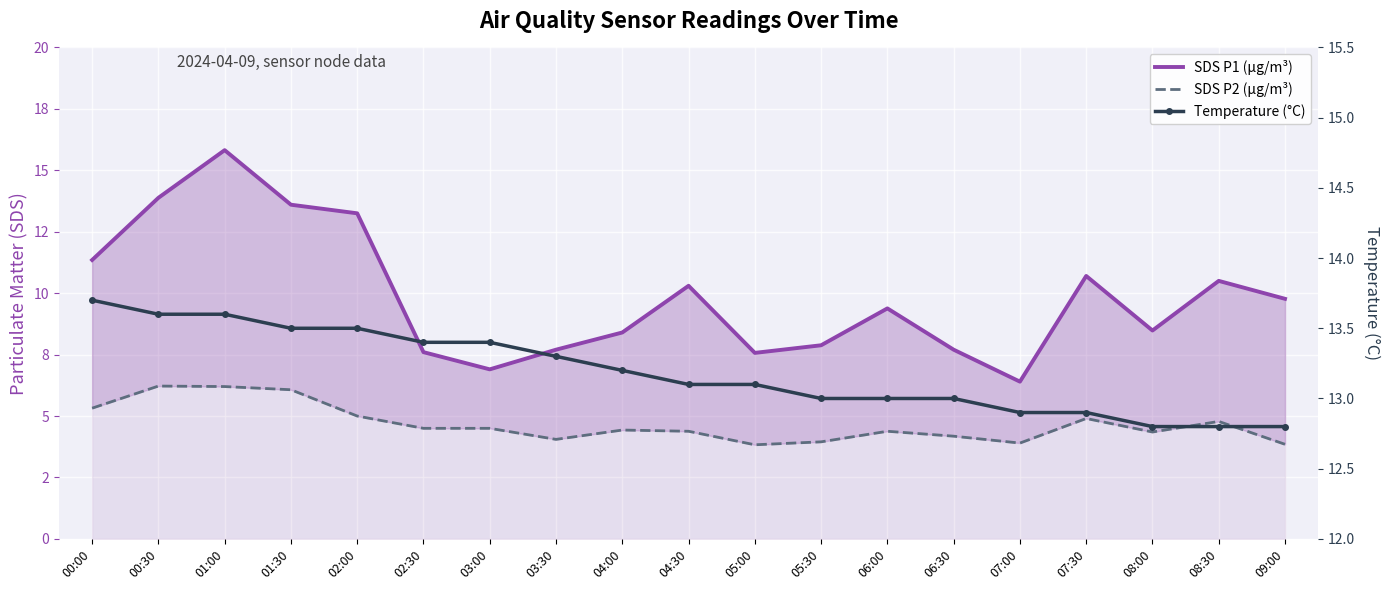

What is the difference between the SDS P1 (µg/m³) values at 09:00 and 00:00?

1.6